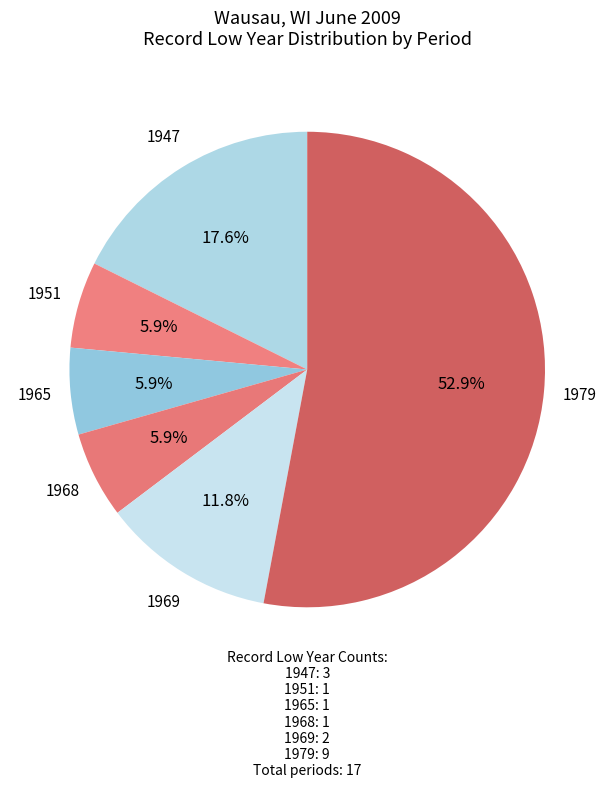

How many slices are in this pie chart?

6